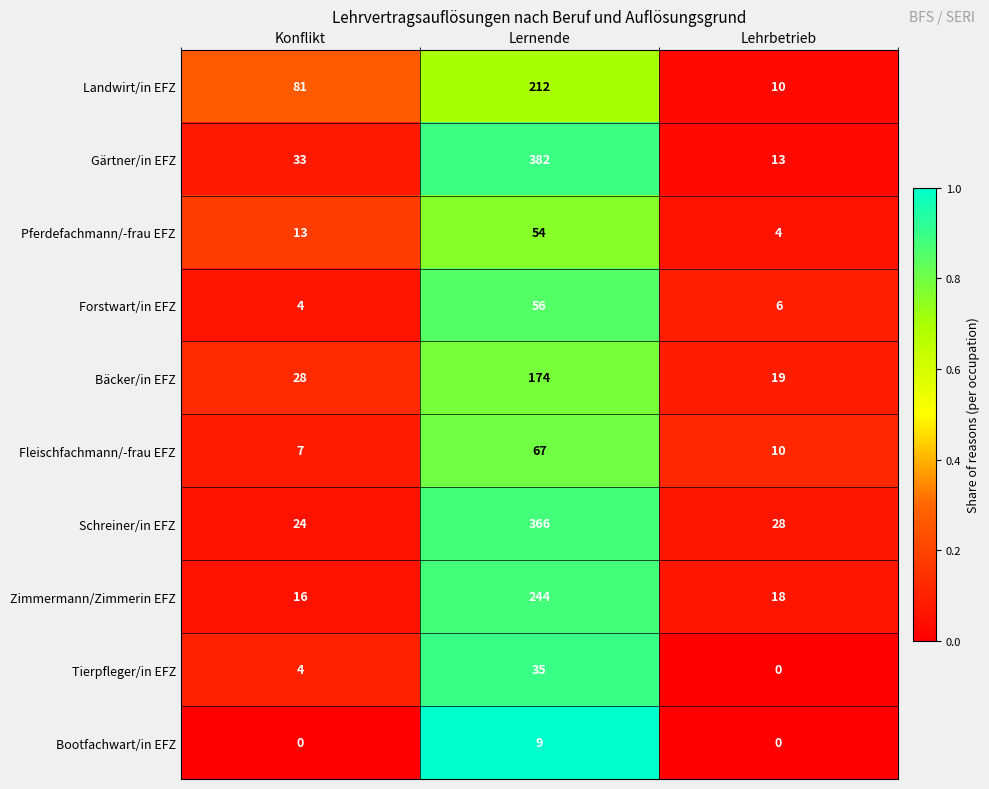

Which category has the highest value in the Landwirt/in EFZ series?

Lernende